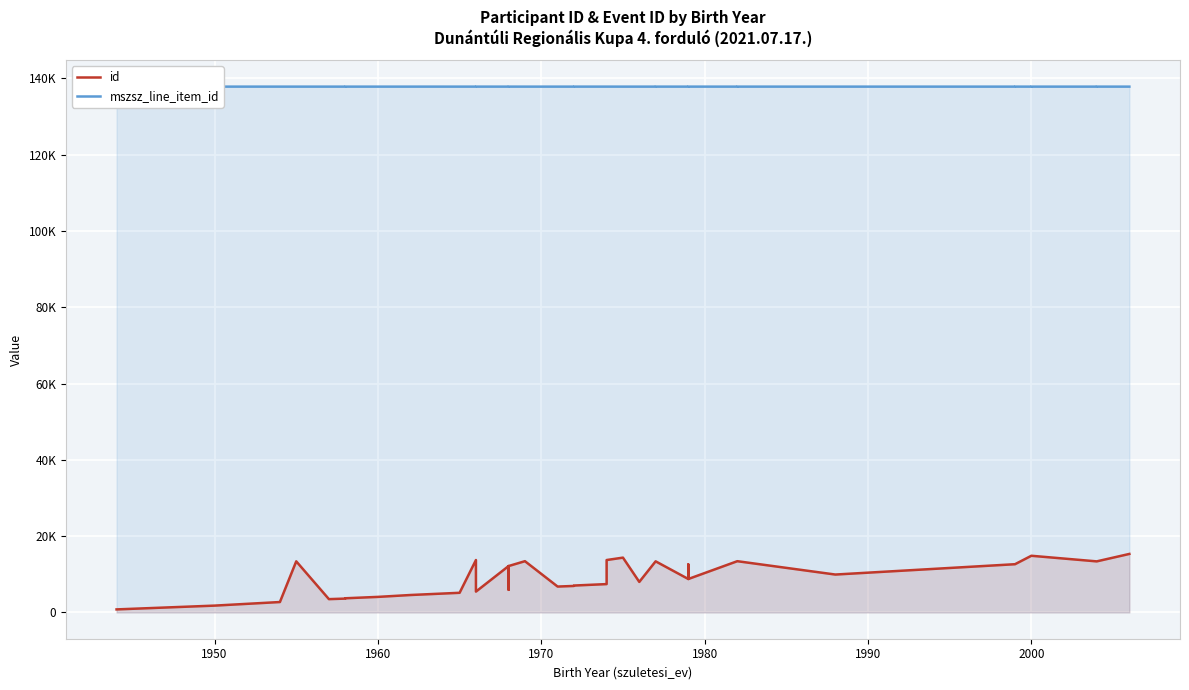

Rank the series by their average value, from highest to lowest.

mszsz_line_item_id, id